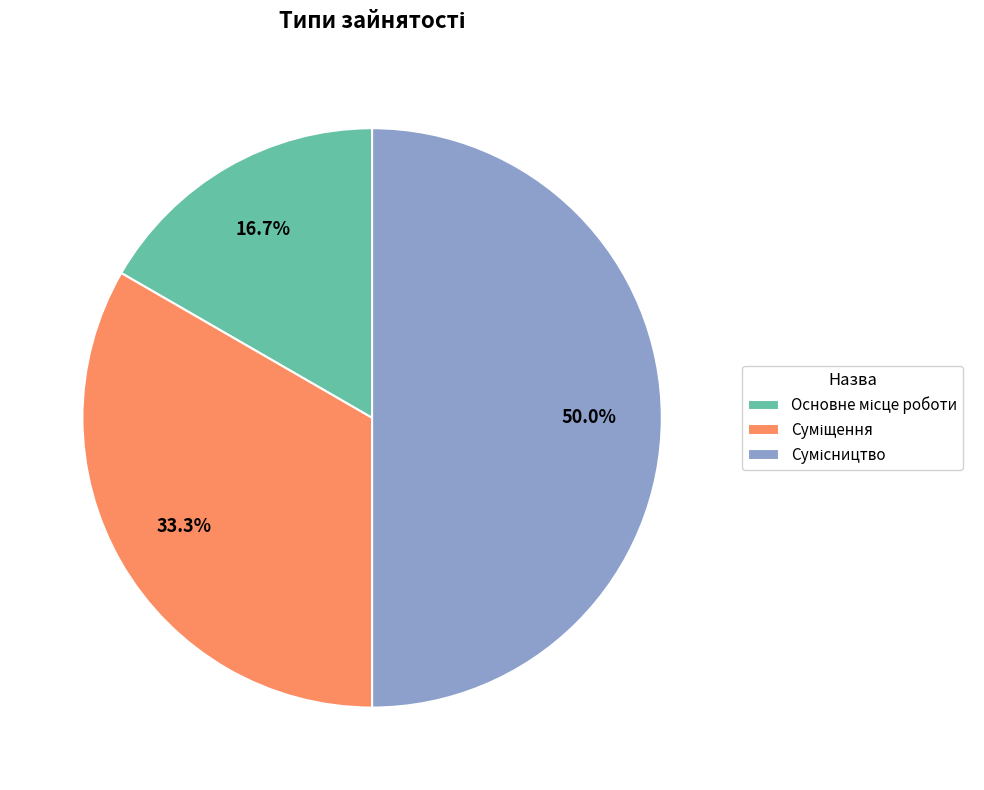

How much of the chart is everything except Суміщення?

66.7%